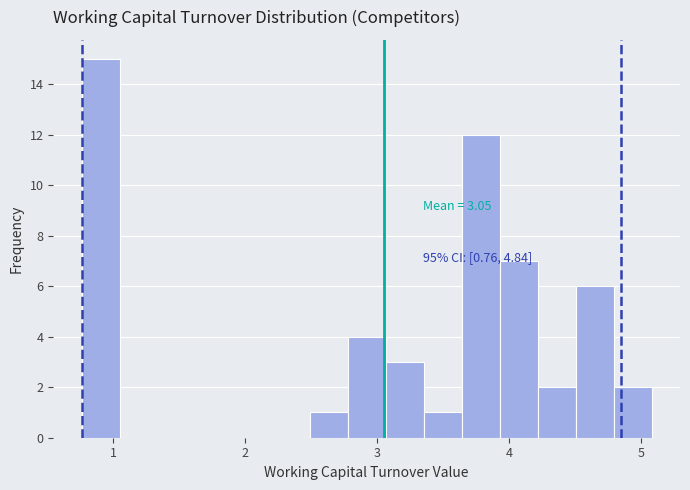

Around what value on the x-axis is the tallest bar? Give the approximate position of its centre, as read against the axis.

0.9